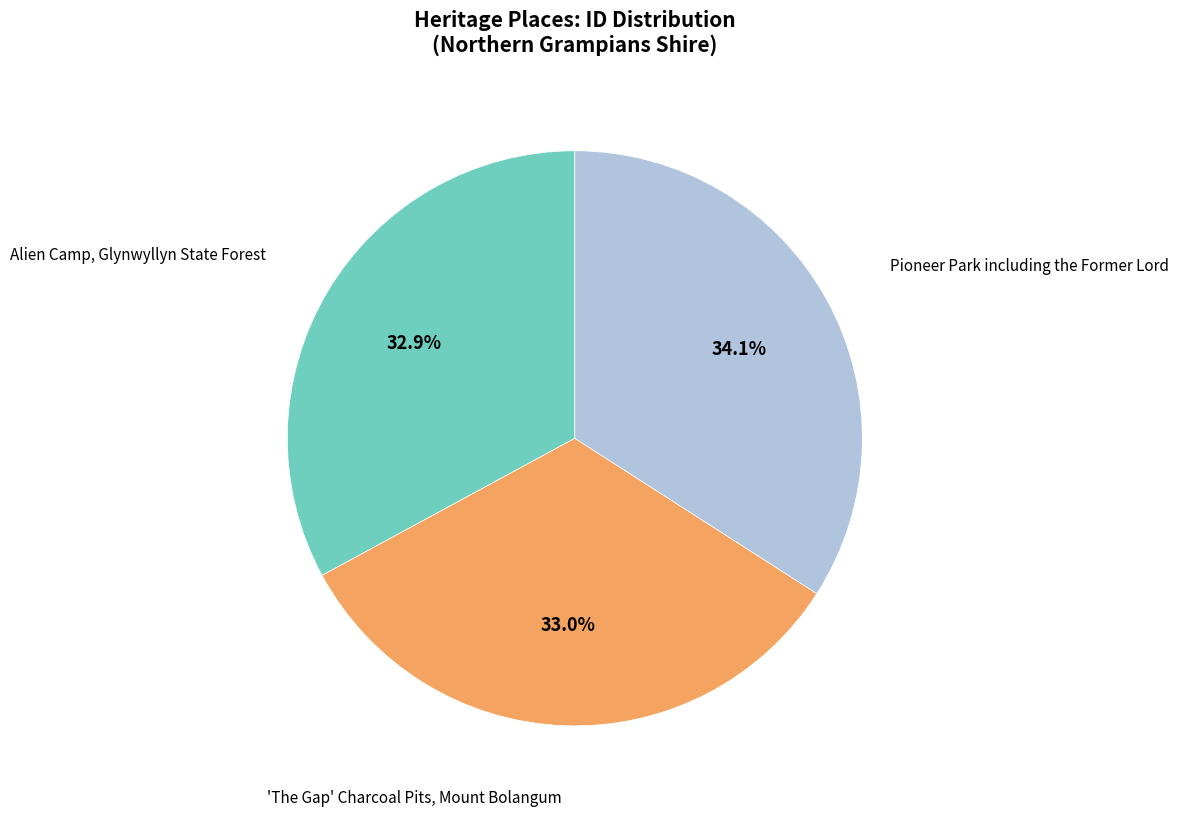

Does any single category account for the majority?

No